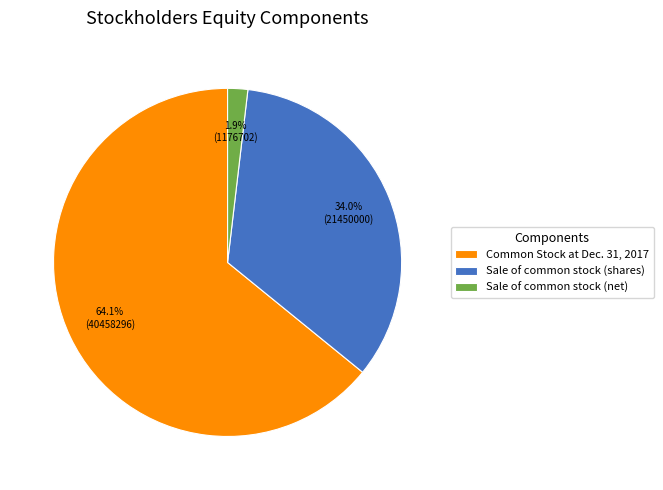

What percentage do Common Stock at Dec. 31, 2017 and Sale of common stock (net) together represent?

66.0%